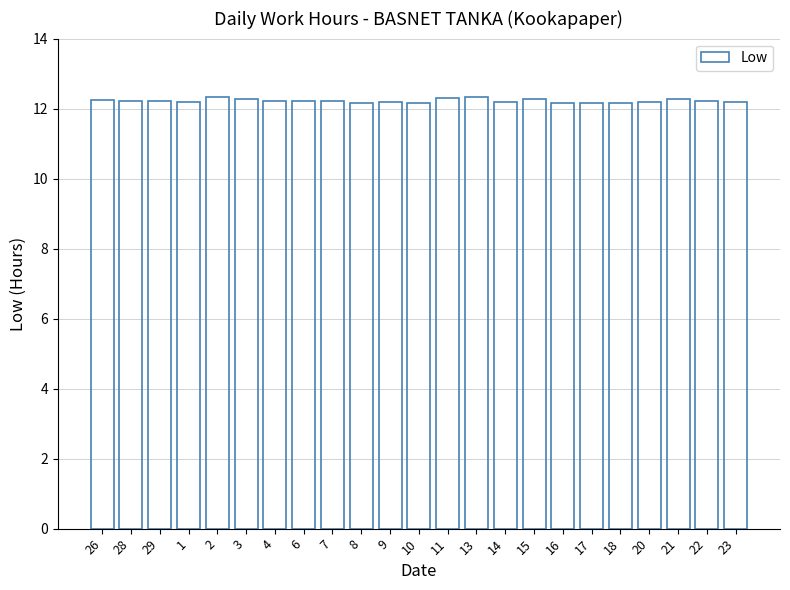

The value at 15 is 12.3. True or false?

True